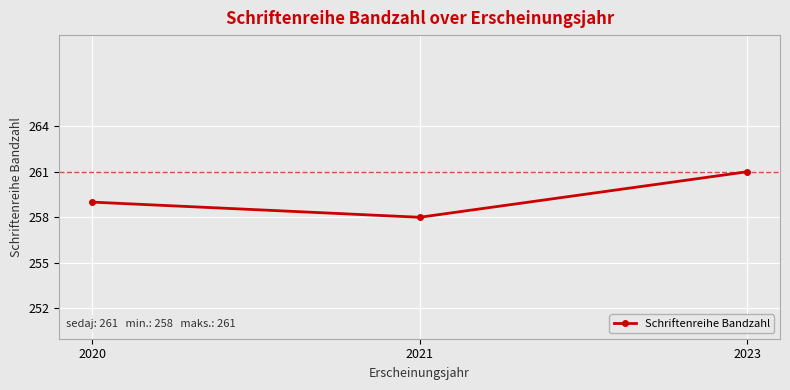

True or false: the data shows 259 at 2020.

True